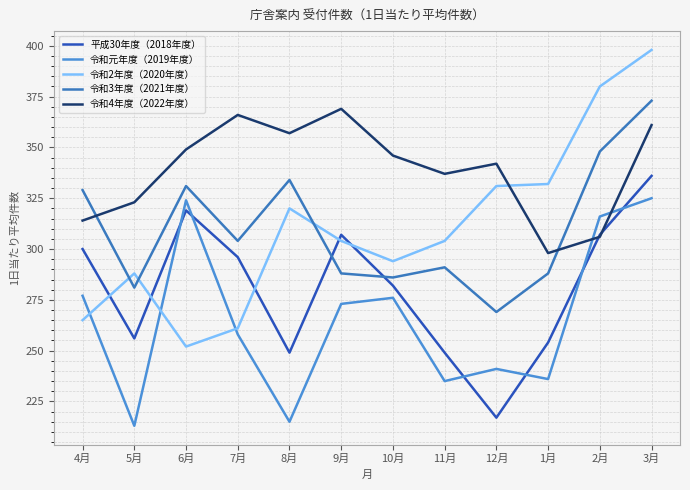

At which label is 平成30年度（2018年度） closest to 276?

10月